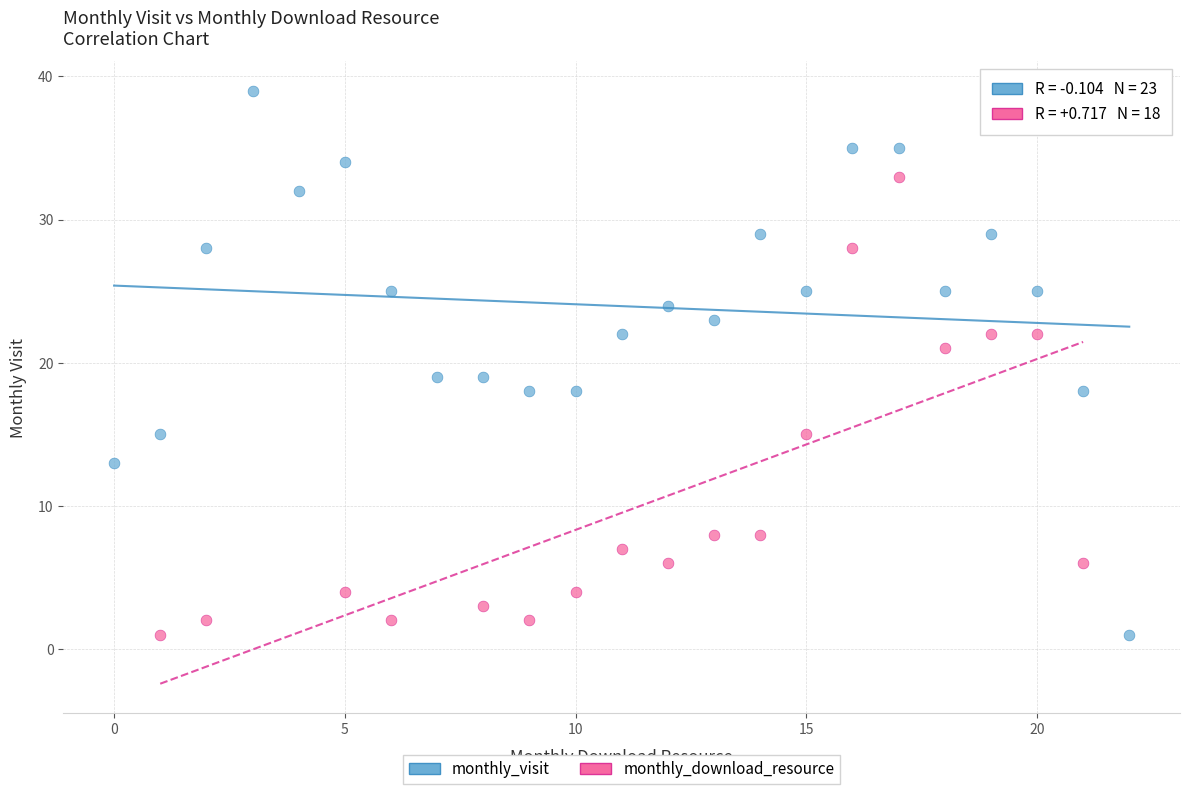

Which series has the largest Y range (max minus min)?

monthly_visit